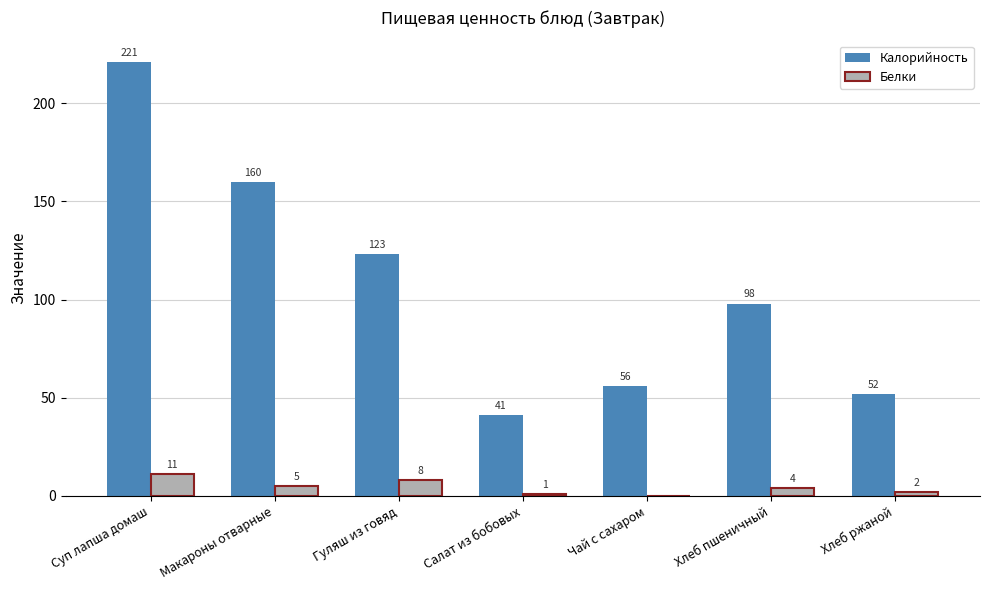

How many categories are shown in the chart?

7